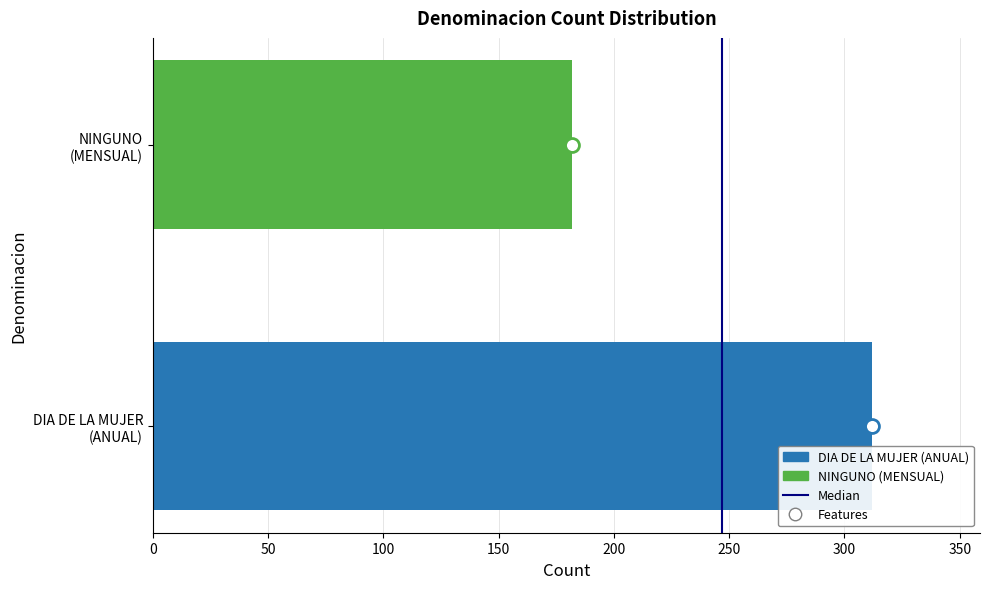

How many values are below 312?

1